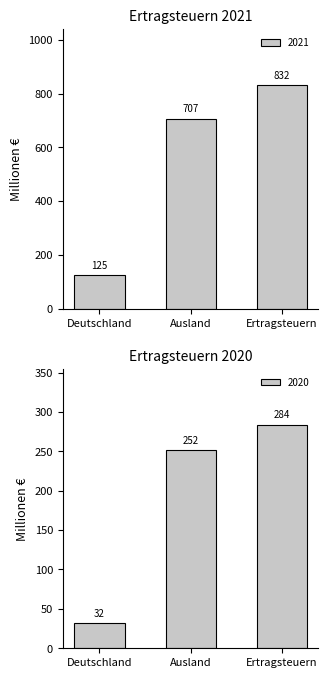

What is the average value of the 2020 series?

189